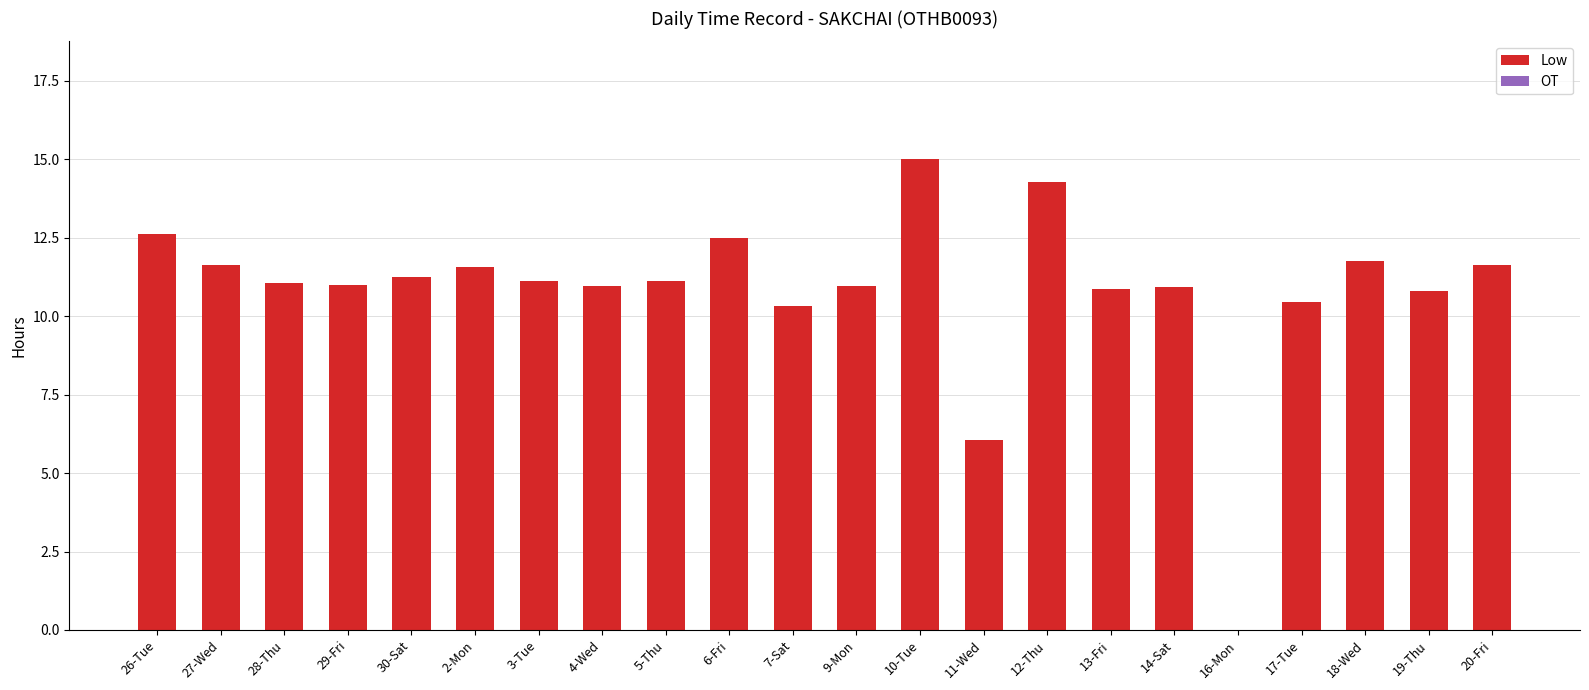

At which category does the chart reach its peak across all series?

10-Tue